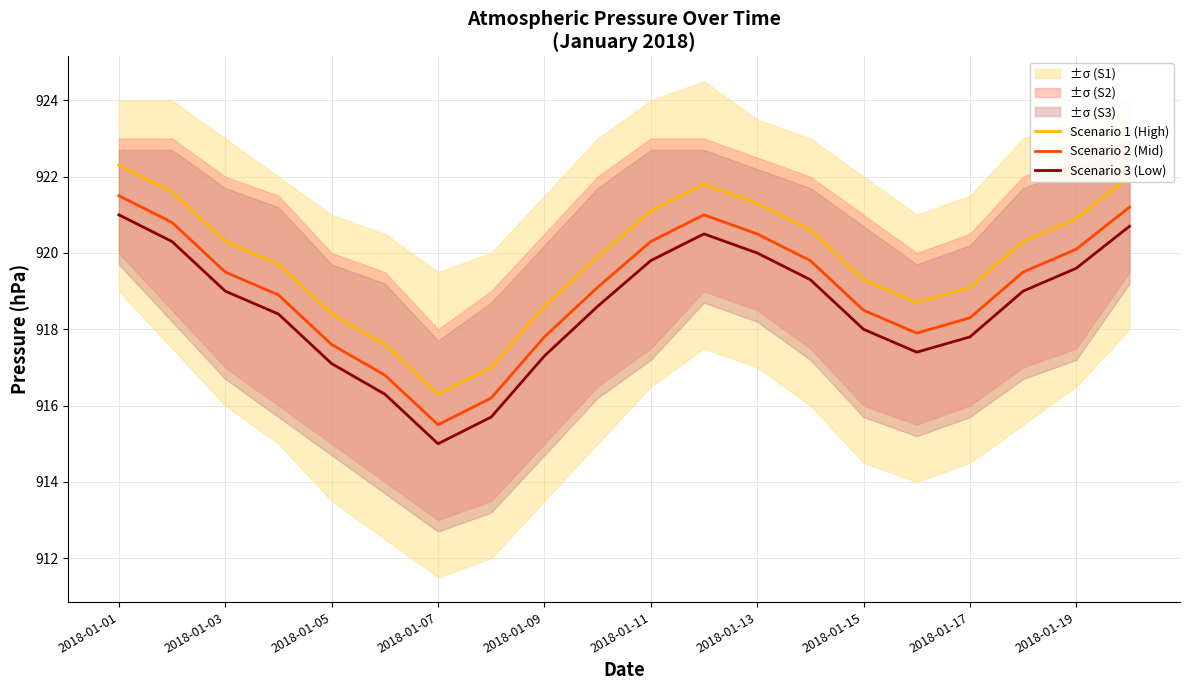

What is the average value of the Scenario 2 (Mid) series?

919.0